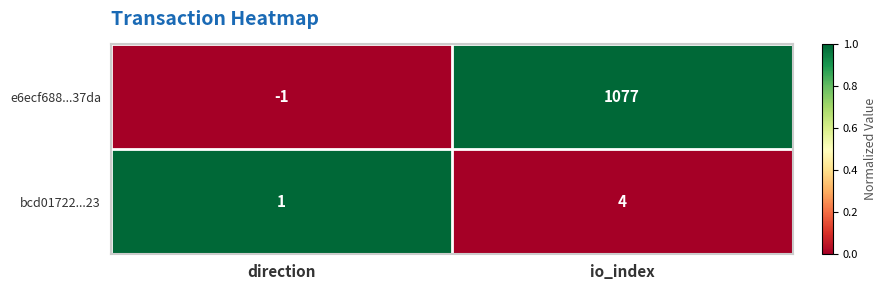

What is the sum of all e6ecf688...37da values?

1076